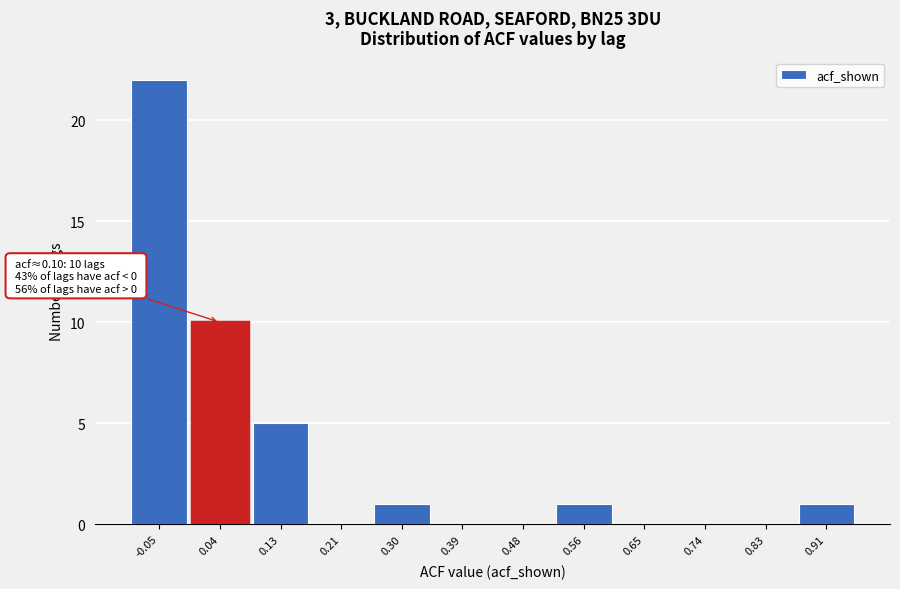

Reading left to right, list all the values displayed in this chart.

-0.05=22	0.04=10	0.13=5	0.21=0	0.30=1	0.39=0	0.48=0	0.56=1	0.65=0	0.74=0	0.83=0	0.91=1